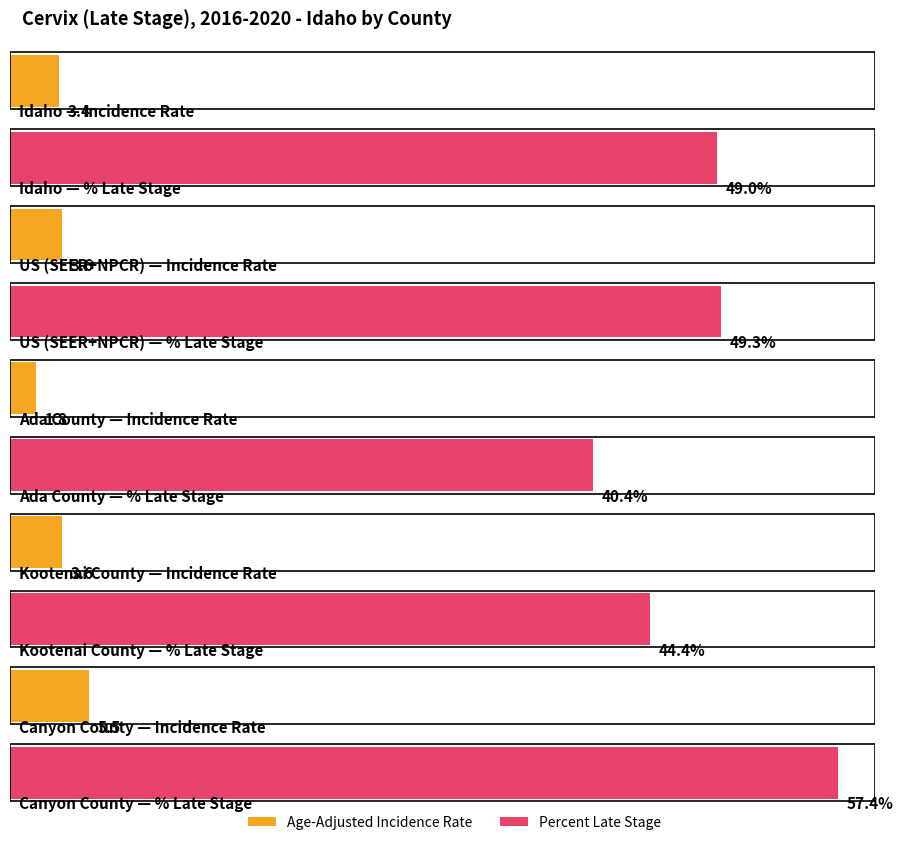

Reading left to right, what are all the values shown in this chart?

Age-Adjusted Incidence Rate: Idaho=3.4	US (SEER+NPCR)=3.6	Ada County=1.8	Kootenai County=3.6	Canyon County=5.5
Percent Late Stage: Idaho=49.0	US (SEER+NPCR)=49.3	Ada County=40.4	Kootenai County=44.4	Canyon County=57.4